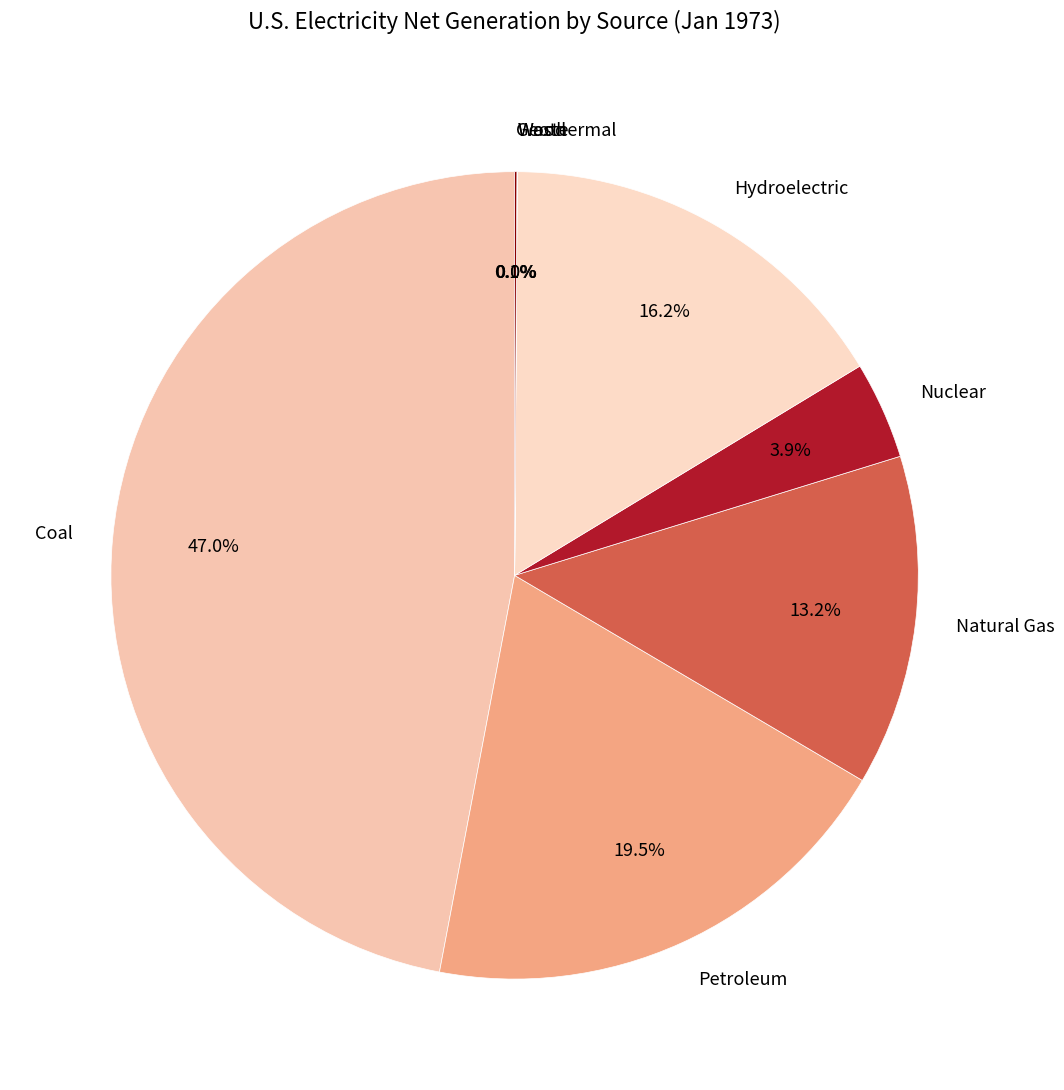

Does any single category account for the majority?

No